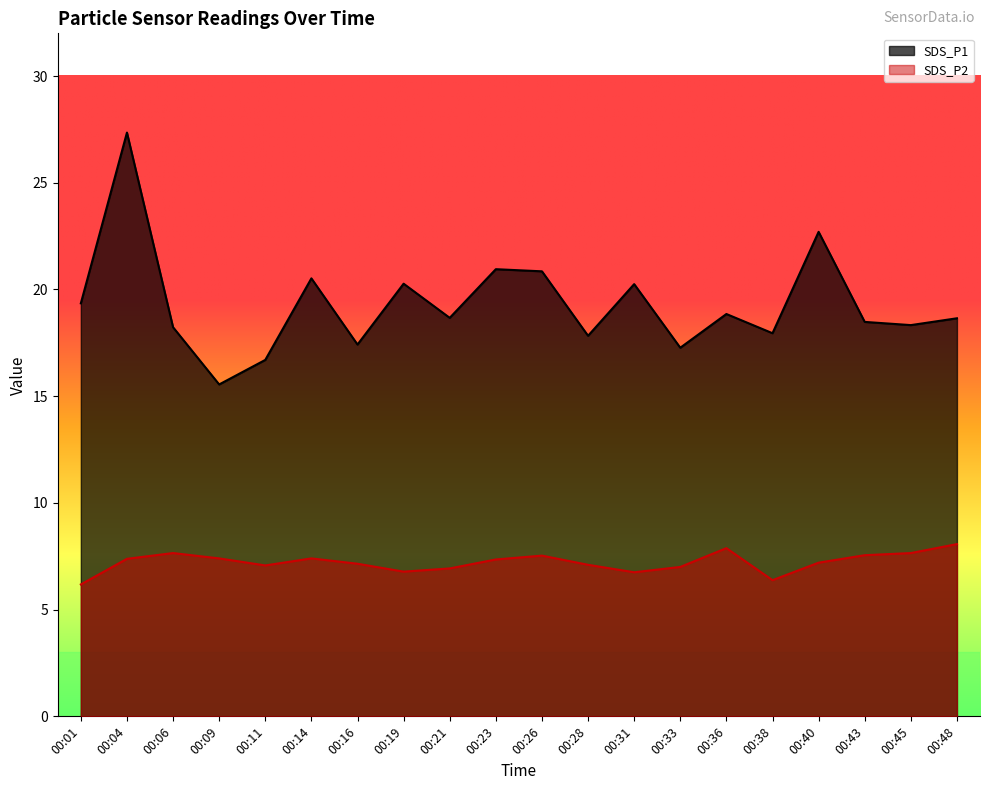

Where is the first local minimum for SDS_P2?

00:11